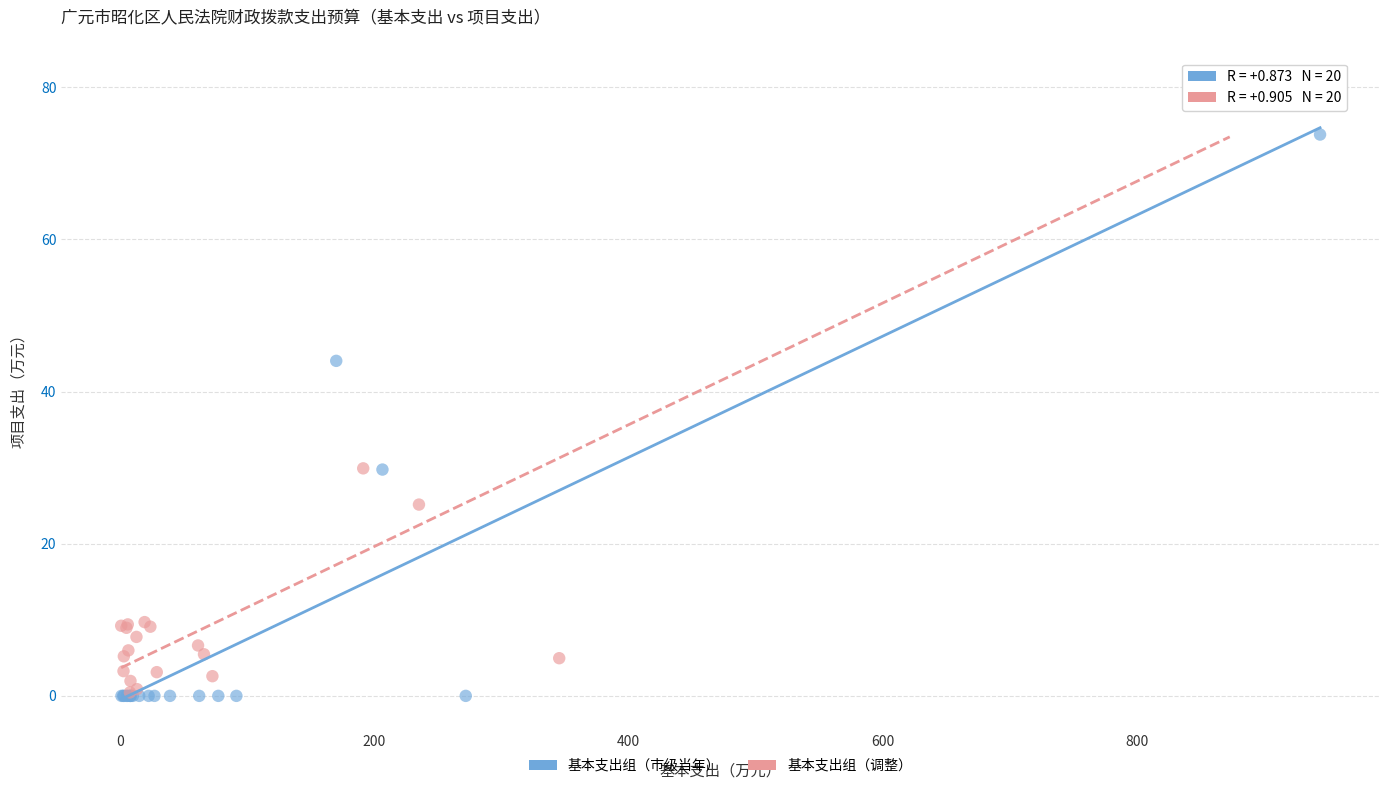

Which series has the largest Y range (max minus min)?

基本支出组（调整）